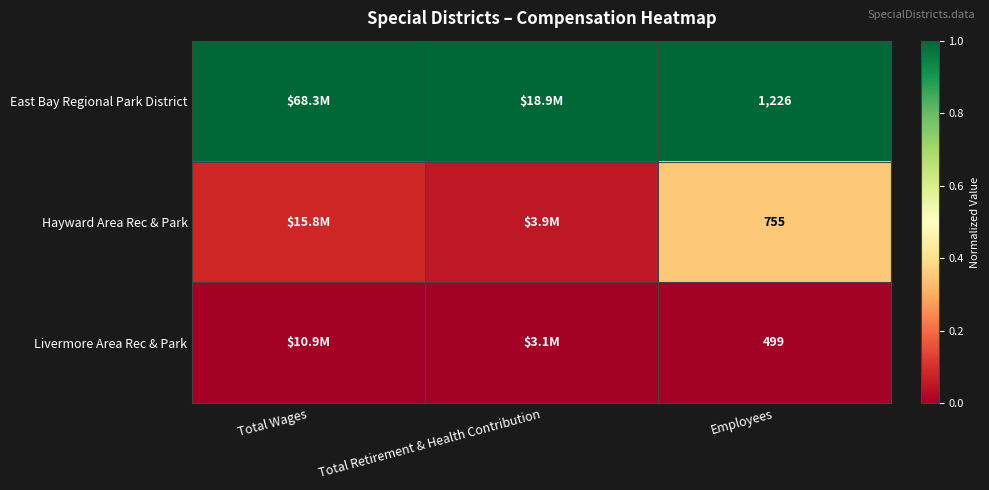

At which category is the sum across all series the highest?

Employees